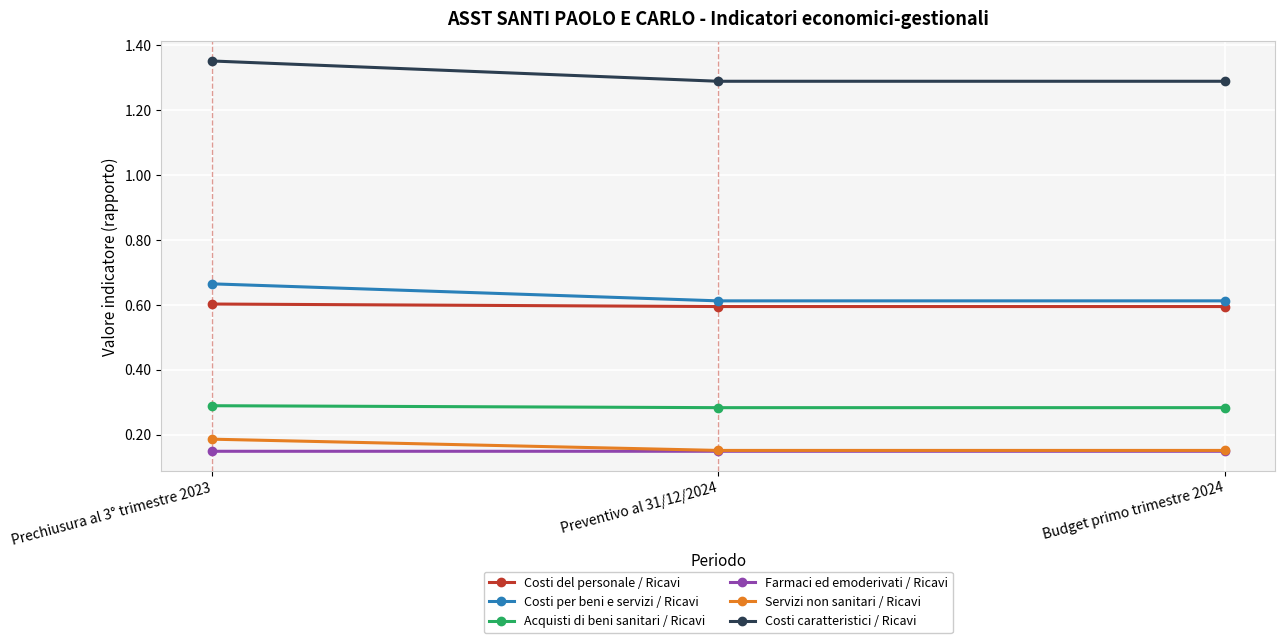

What is the sum of the Acquisti di beni sanitari / Ricavi values at Preventivo al 31/12/2024 and Prechiusura al 3° trimestre 2023?

0.6